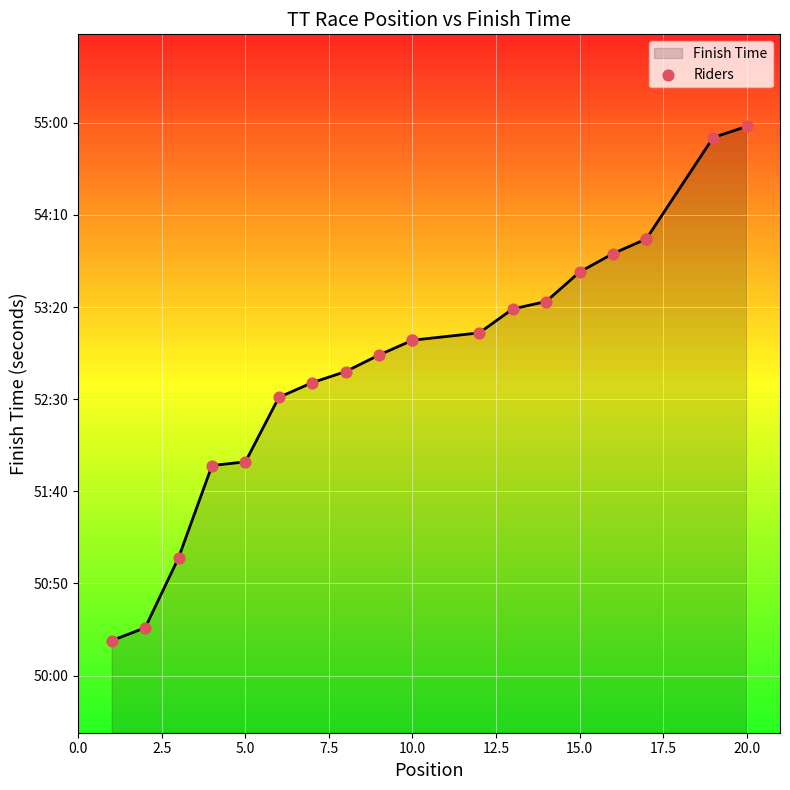

Which series has the widest spread of Y values?

Finish Time